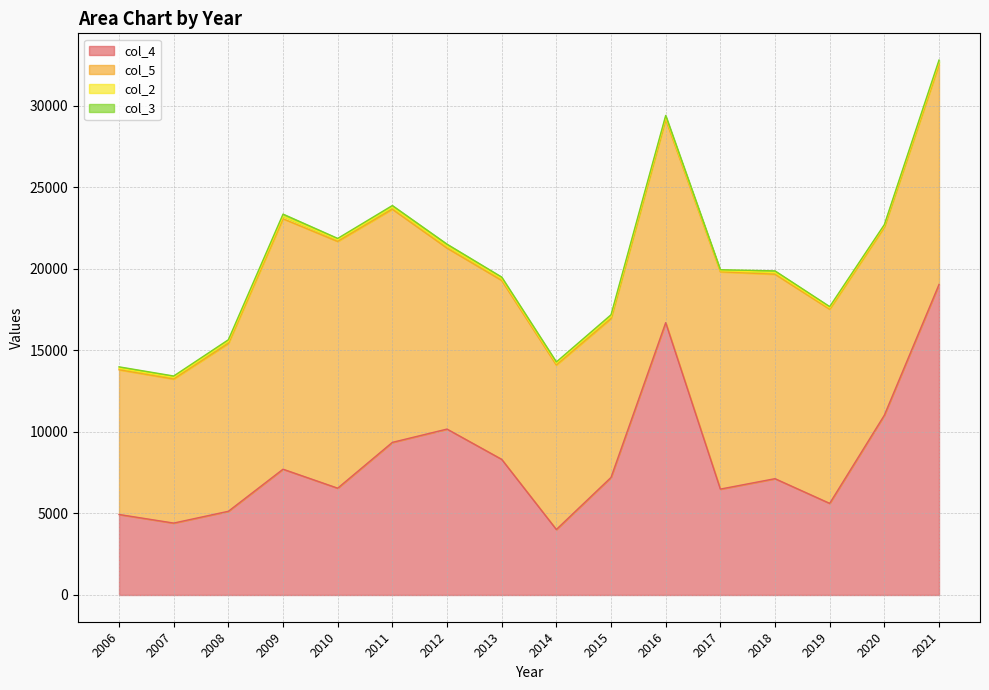

What is the value of the col_4 point at the 11th from the left?

16697